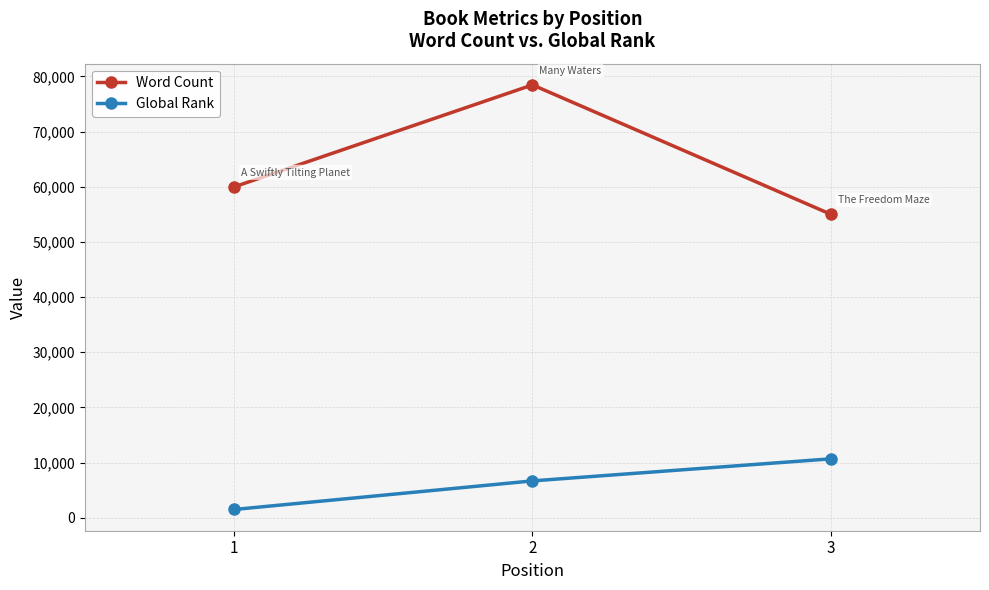

List the series in order of their overall mean, highest first.

Word Count, Global Rank